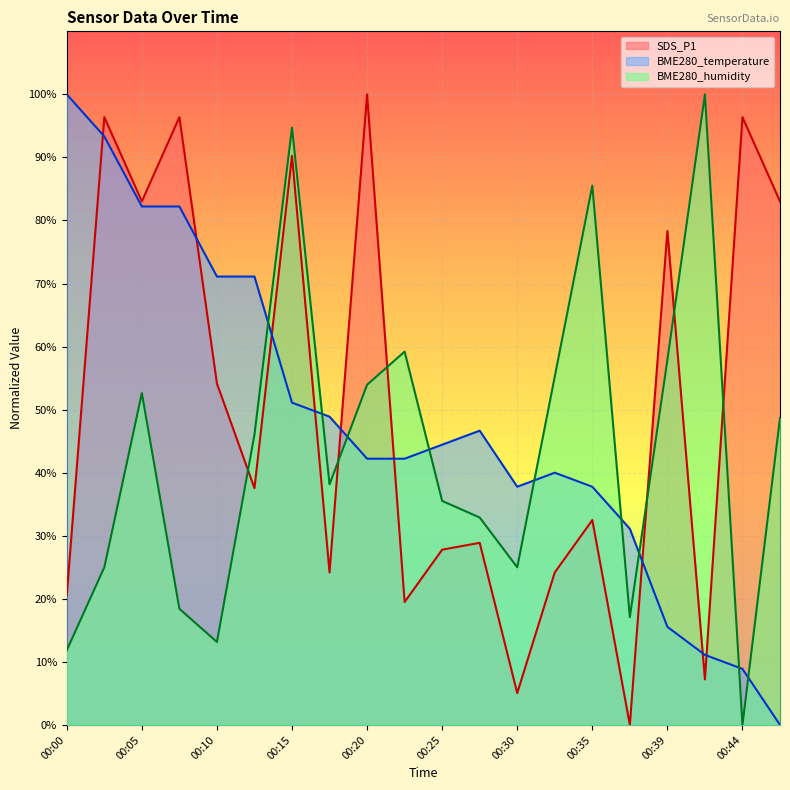

True or false: BME280_humidity and SDS_P1 intersect in this chart.

True